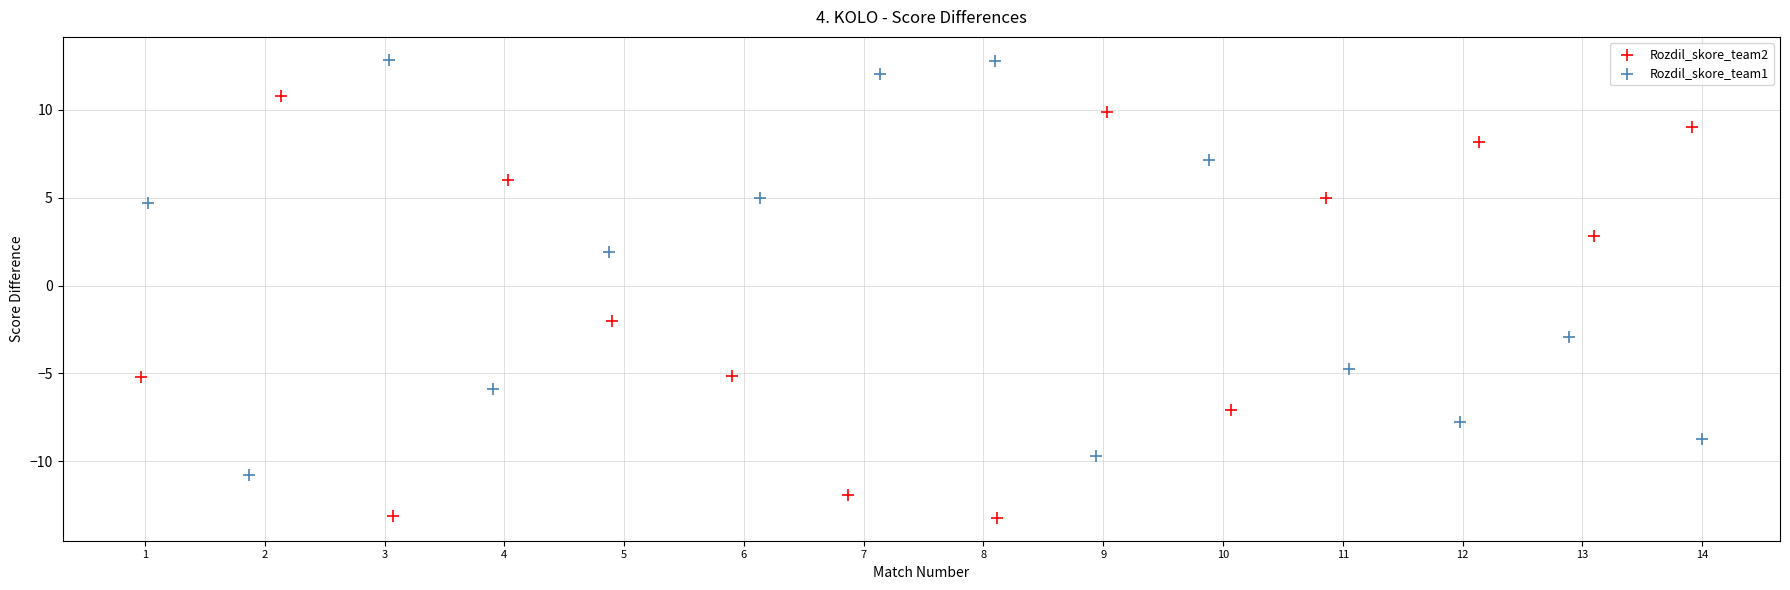

Which series contains the highest Y value?

Rozdil_skore_team1